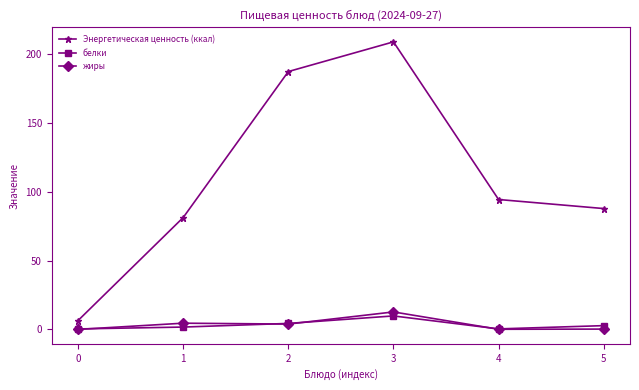

Which series has the largest total across all categories?

Энергетическая ценность (ккал)